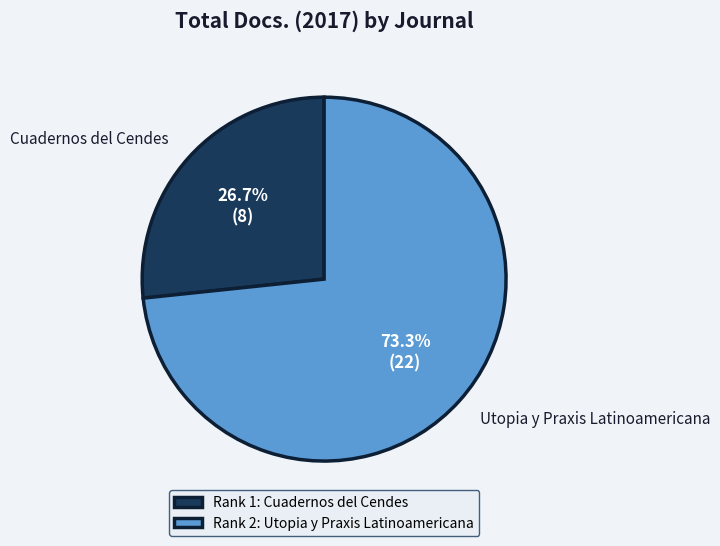

What percentage is the Cuadernos del Cendes slice, to the nearest percent?

27%